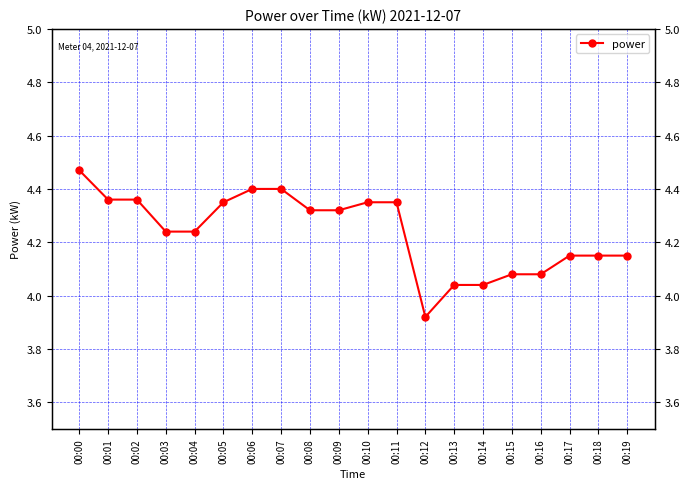

How many values exceed 4?

19